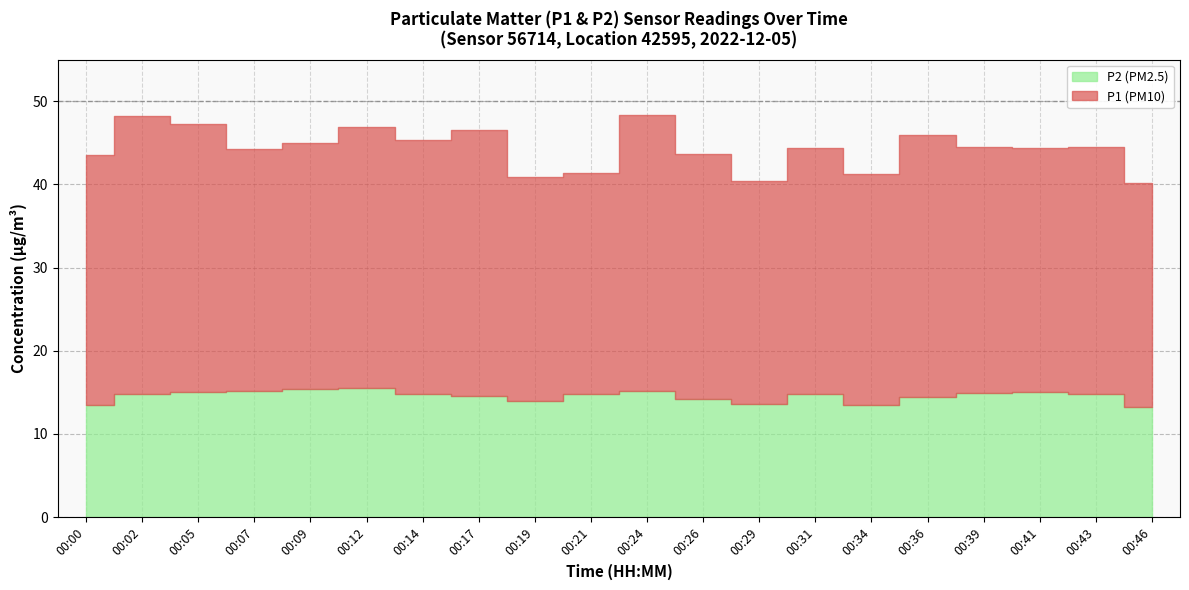

Which series has the largest range (max minus min)?

P1